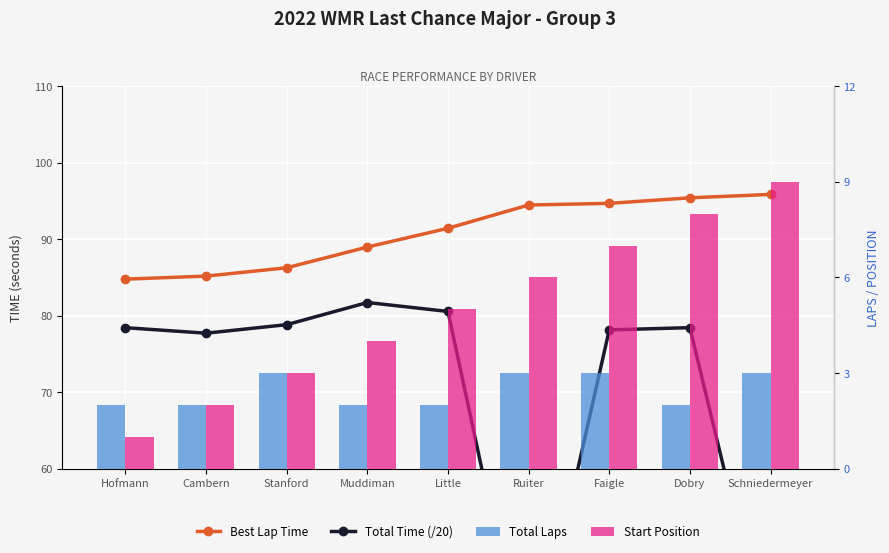

Rank the categories by Total Laps value from lowest to highest.

Hofmann, Cambern, Muddiman, Little, Dobry, Stanford, Ruiter, Faigle, Schniedermeyer